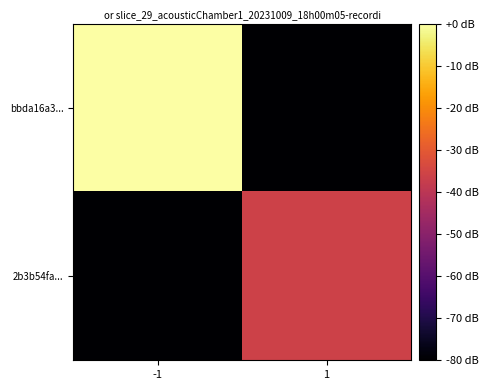

What is the total value across all series at 1?

-115.9